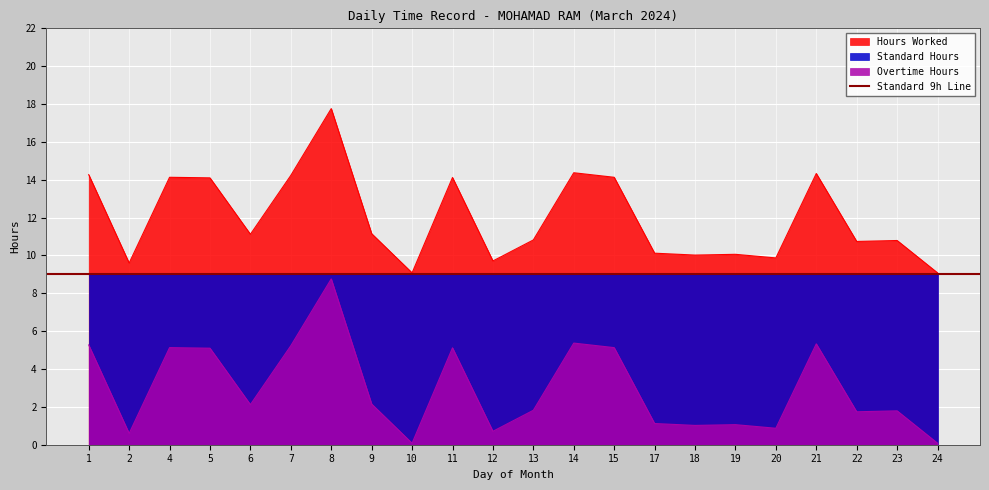

True or false: Hours Worked and Overtime Hours cross at least once.

False